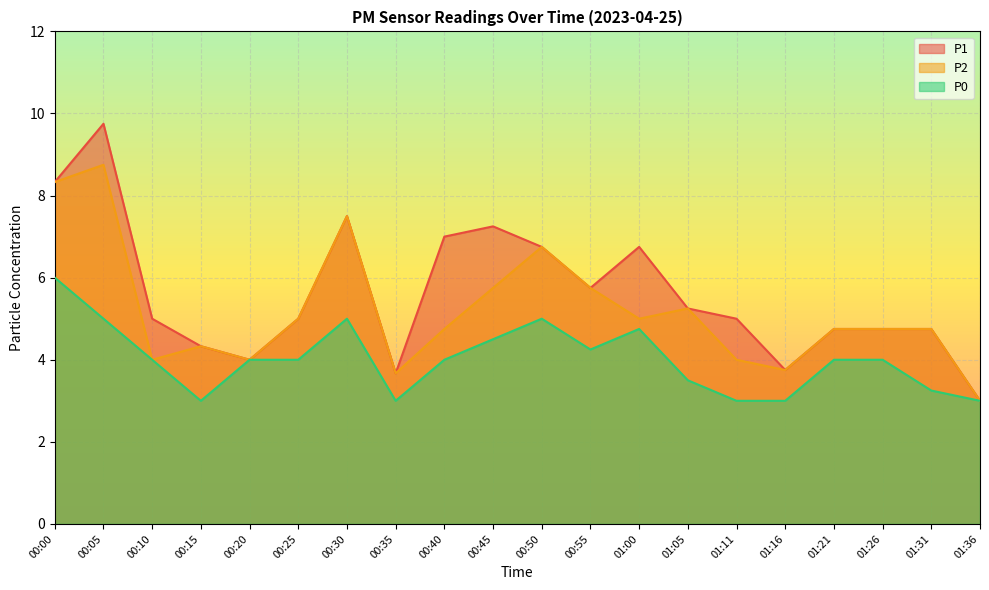

What is the minimum value shown in the chart?

3.0